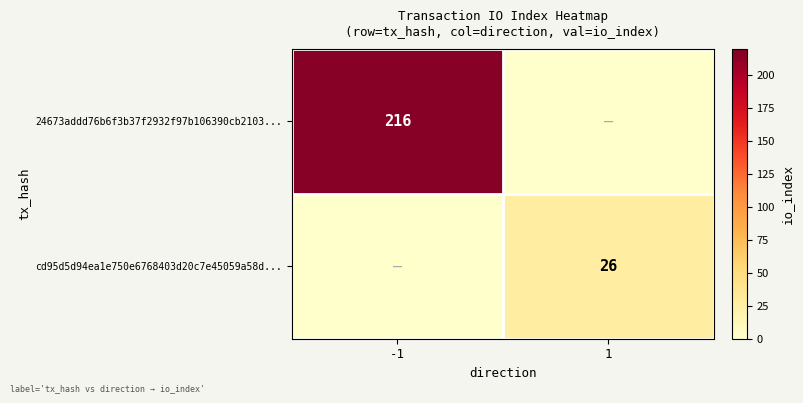

What is the spread (max minus min) of values at 1?

26